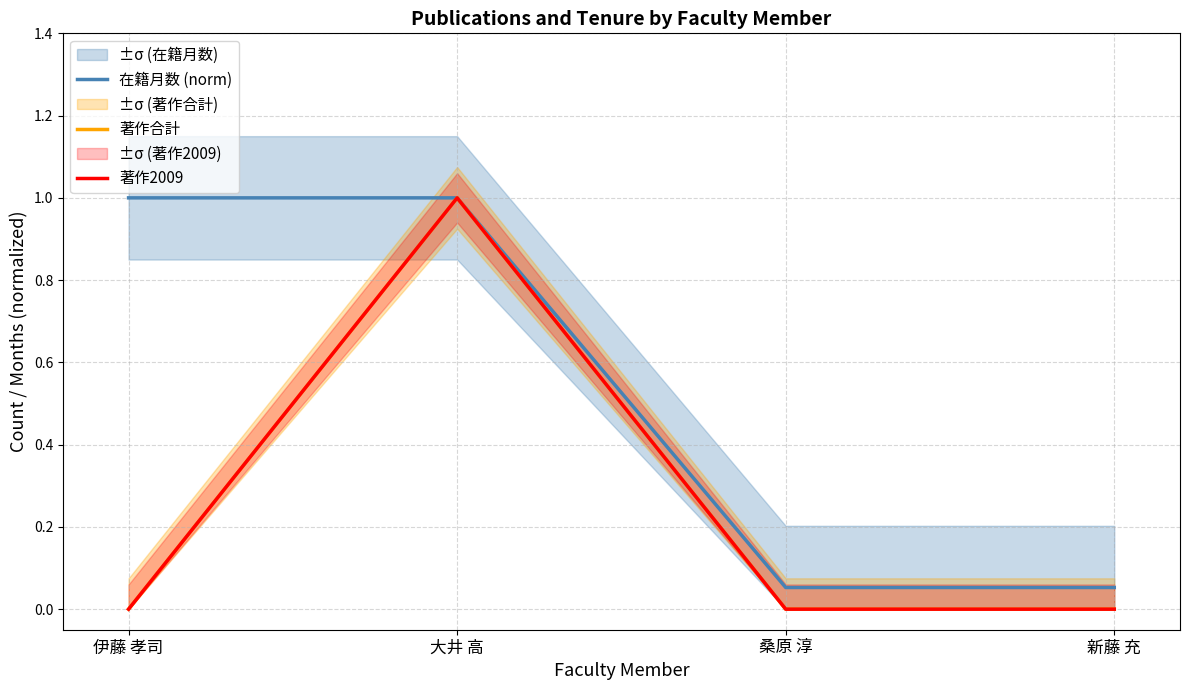

Between 伊藤 孝司 and 大井 高, which series saw the biggest shift?

著作合計